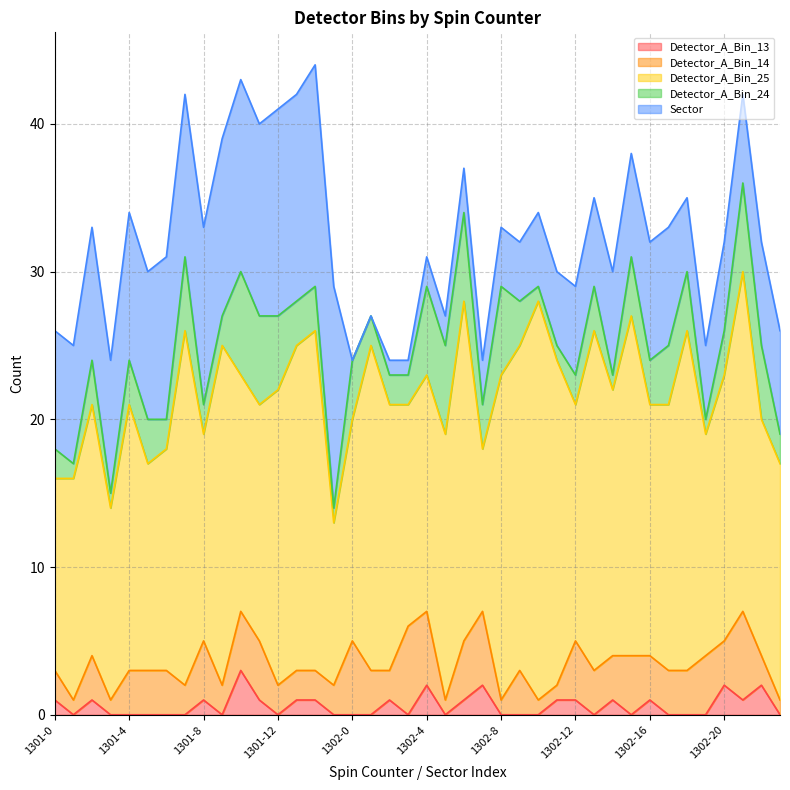

How many values in Sector are above zero?

38